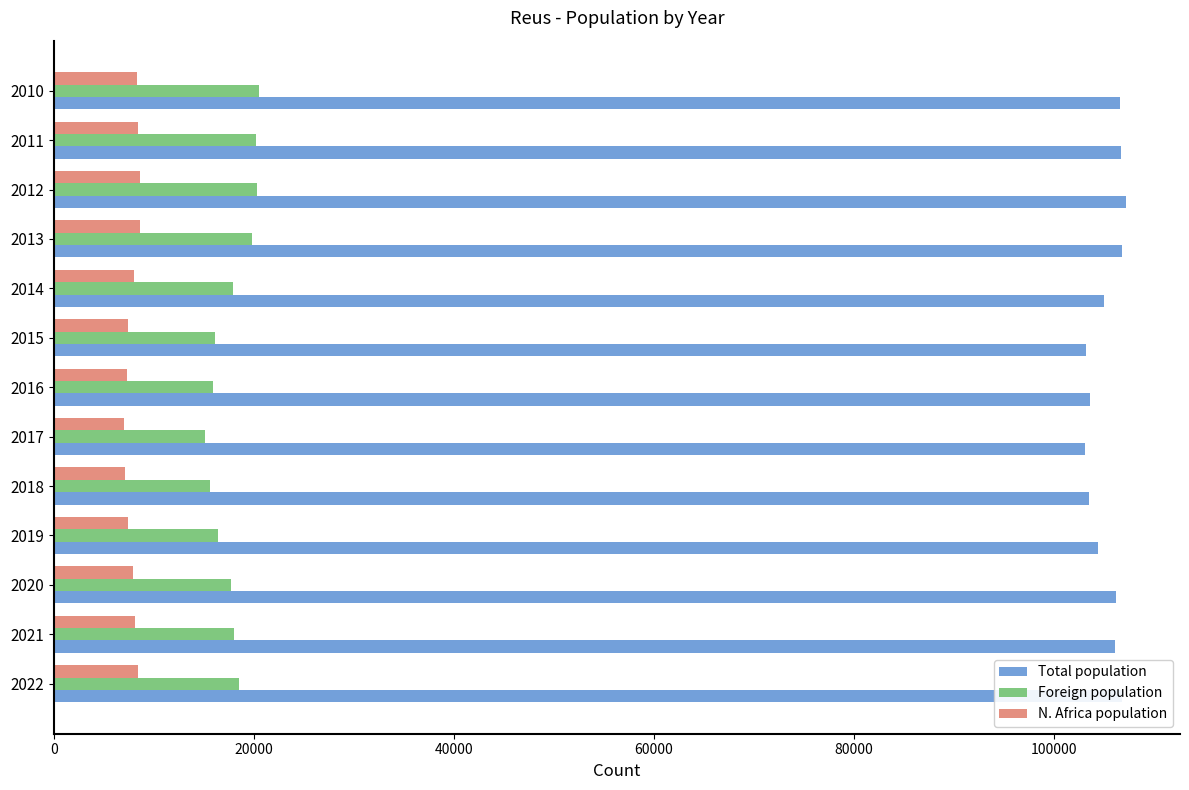

What is the average value of the Total population series?

105313